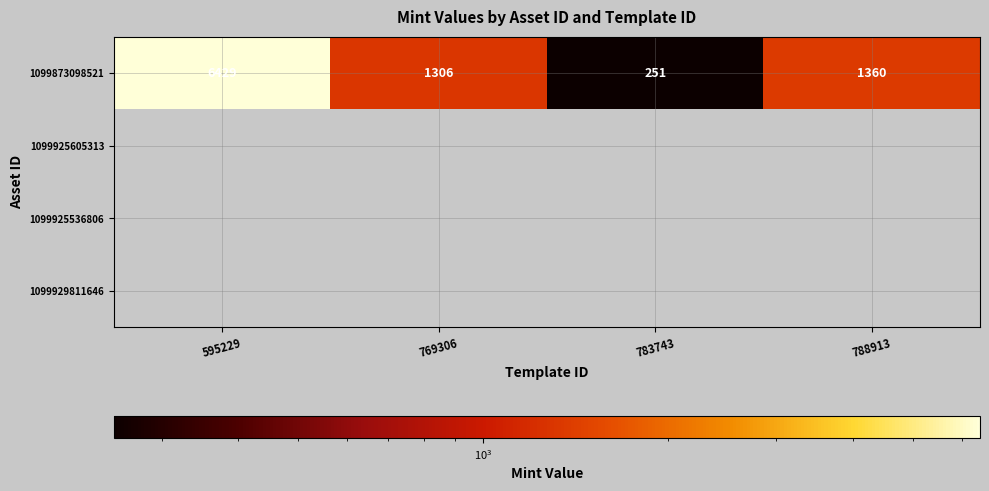

At how many categories does at least one series exceed 5312?

1